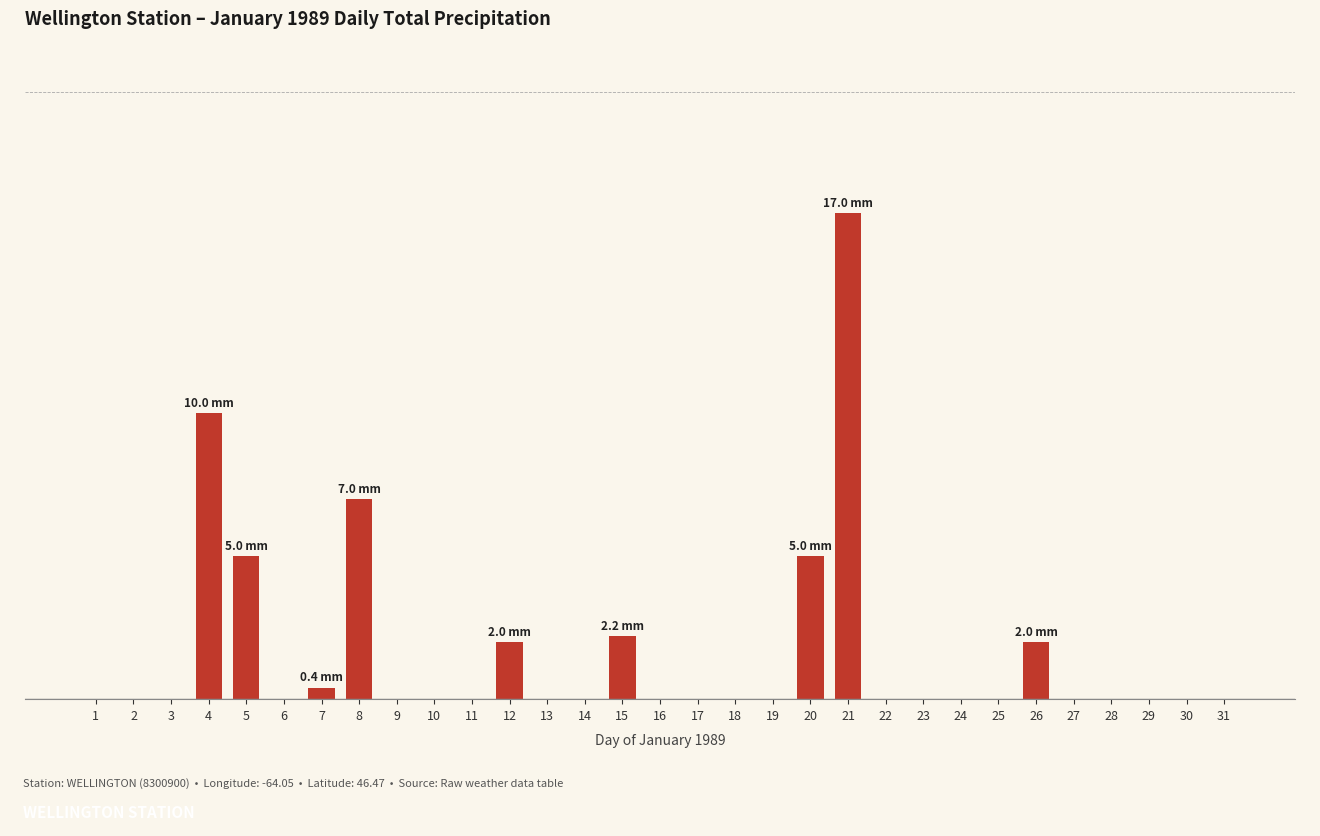

Between 8 and 24, which is larger?

8